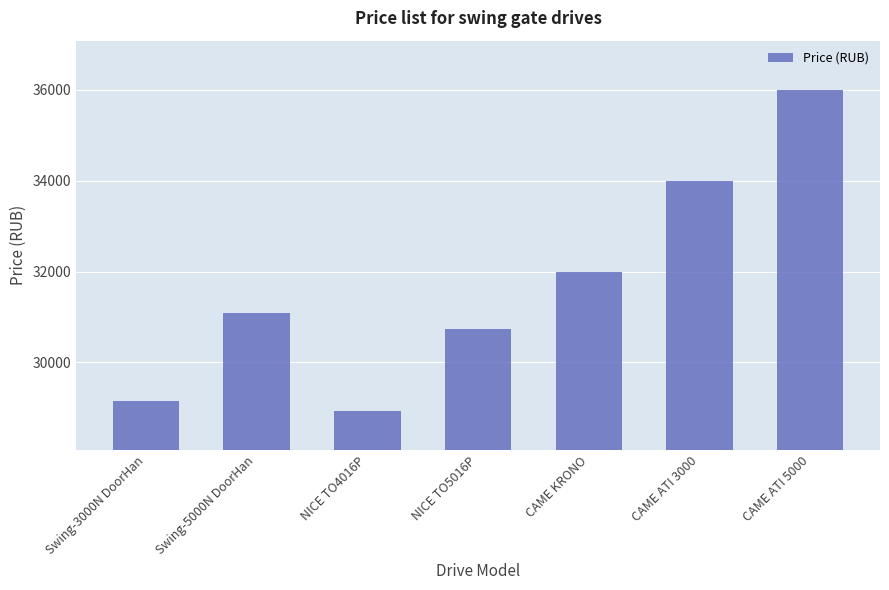

What is the average value?

31706